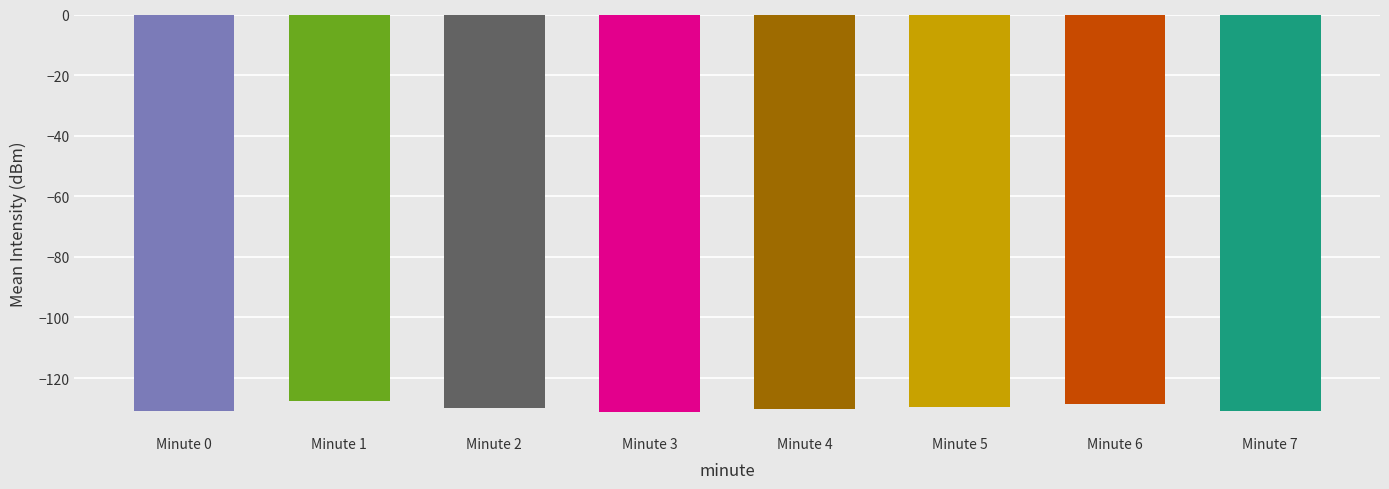

What is the average value?

-129.9